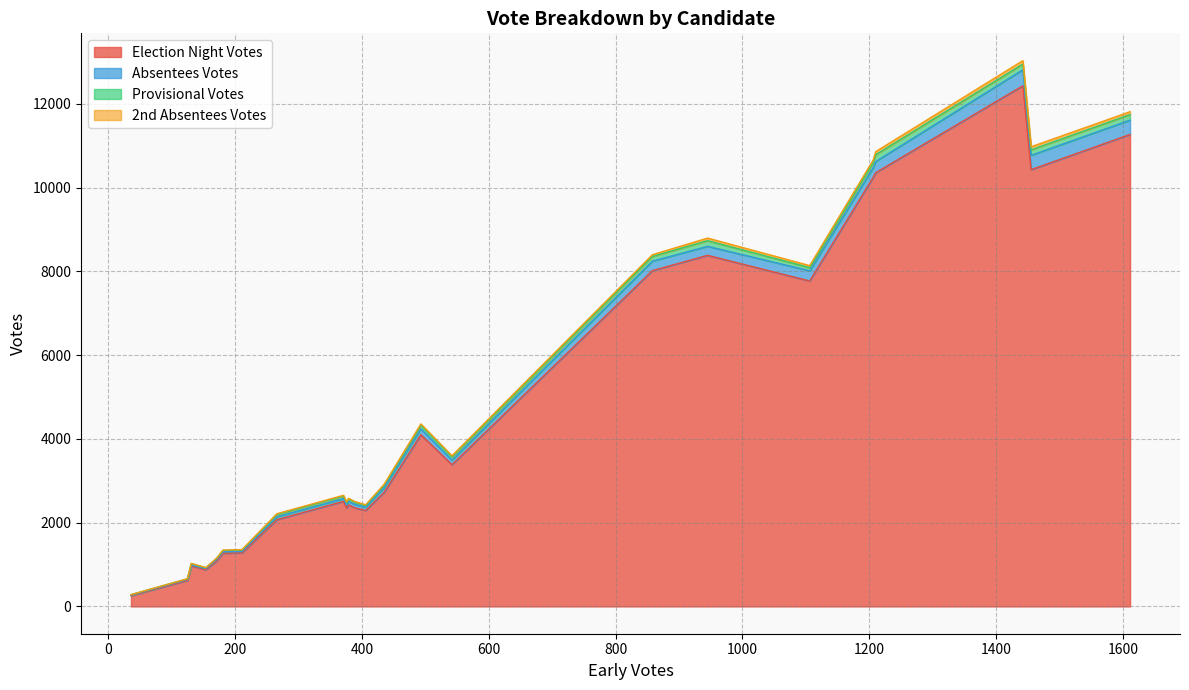

Does the chart have visible grid lines?

Yes